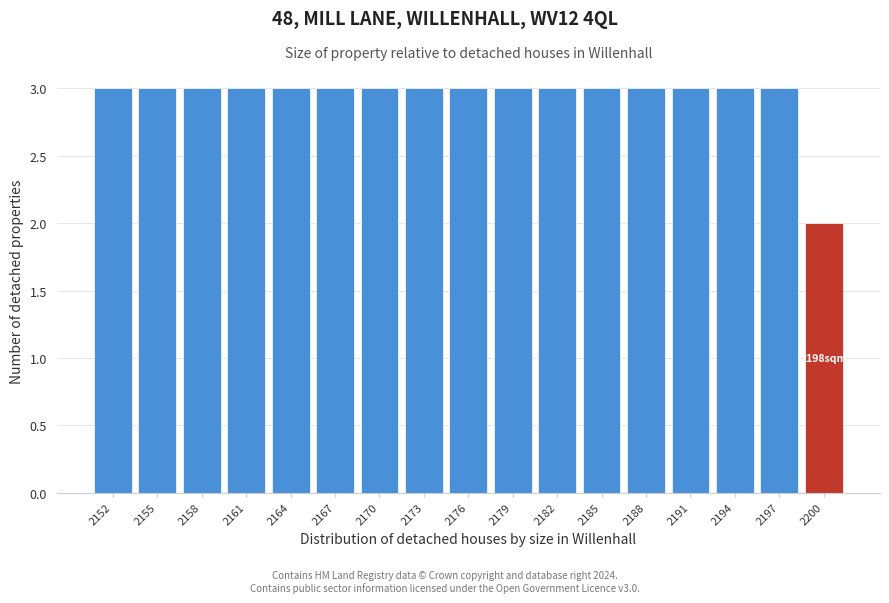

Reading right to left, what are all the values shown in this chart?

2	3	3	3	3	3	3	3	3	3	3	3	3	3	3	3	3